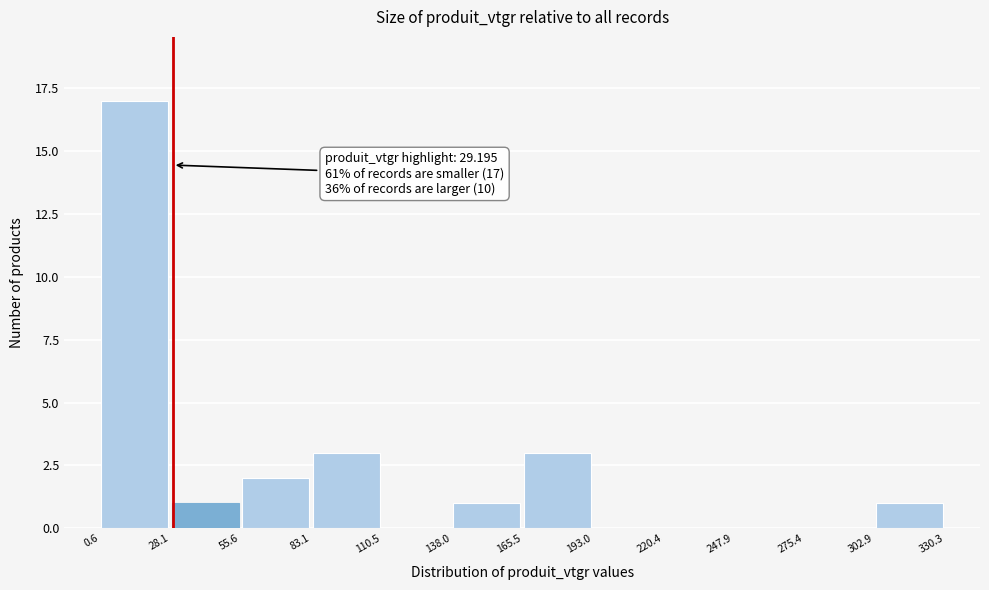

Over which range of the x-axis is the bar tallest?

0.6 to 28.1